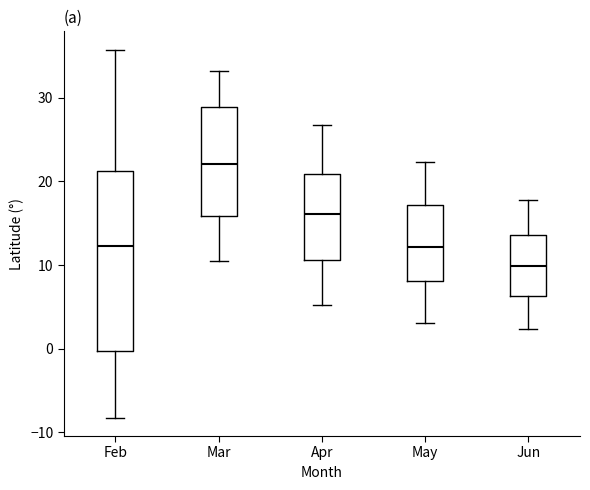

Which box is the tallest, from its lower edge to its upper edge?

Feb